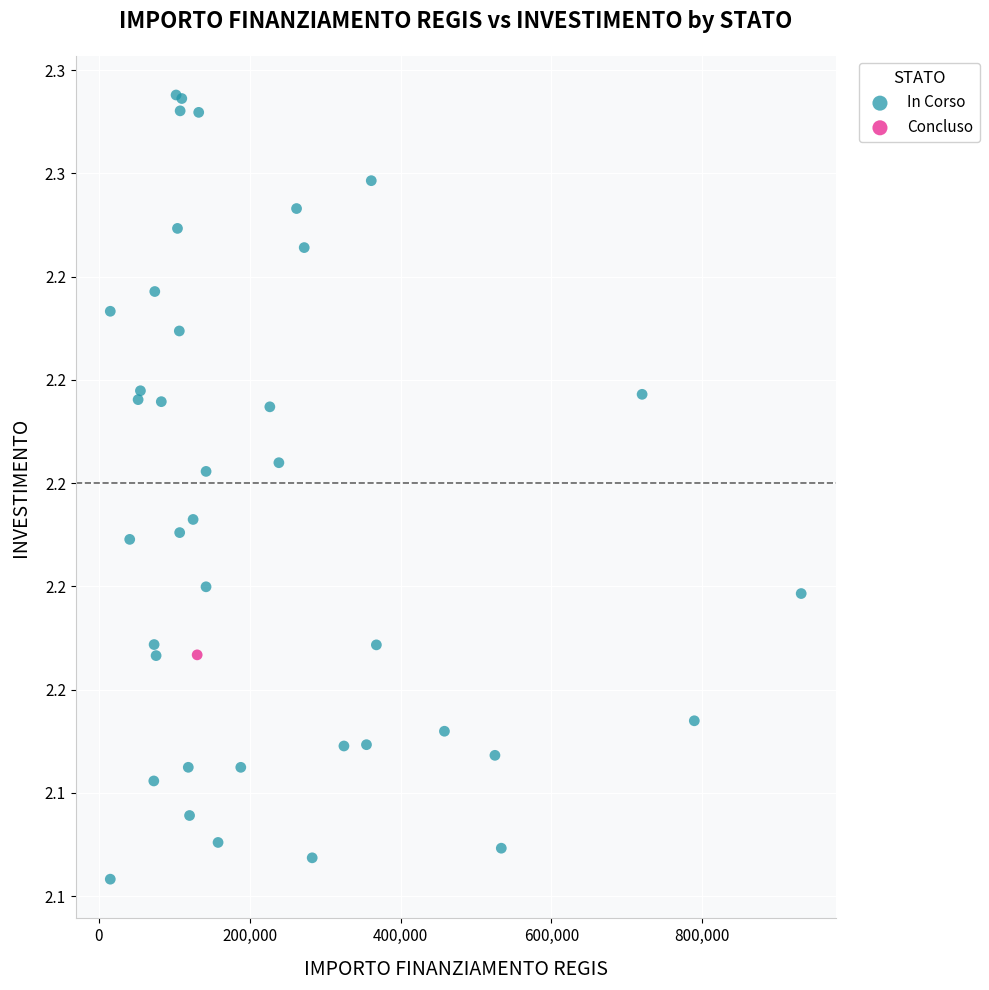

What are all the series names shown in the legend?

In Corso, Concluso